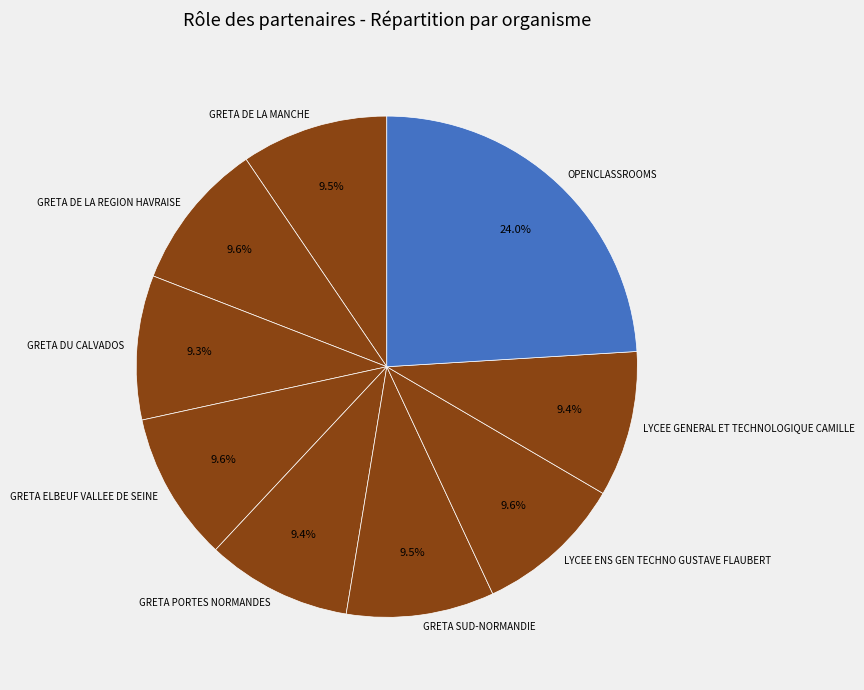

What percentage do GRETA PORTES NORMANDES and GRETA ELBEUF VALLEE DE SEINE together represent?

19.0%